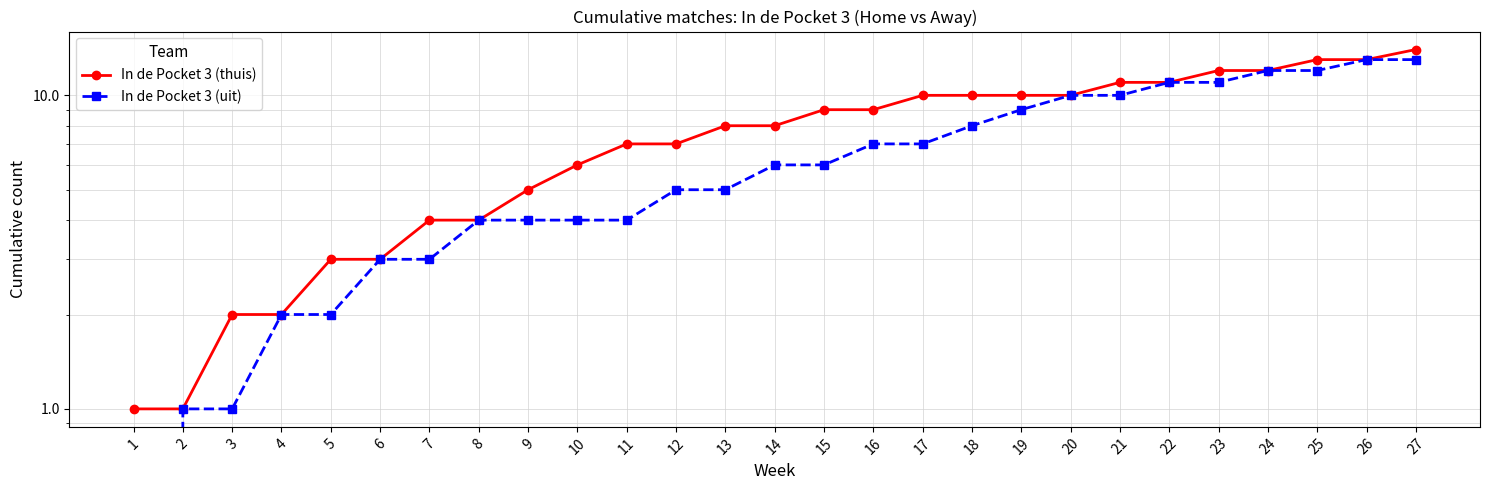

True or false: In de Pocket 3 (uit) and In de Pocket 3 (thuis) cross at least once.

False